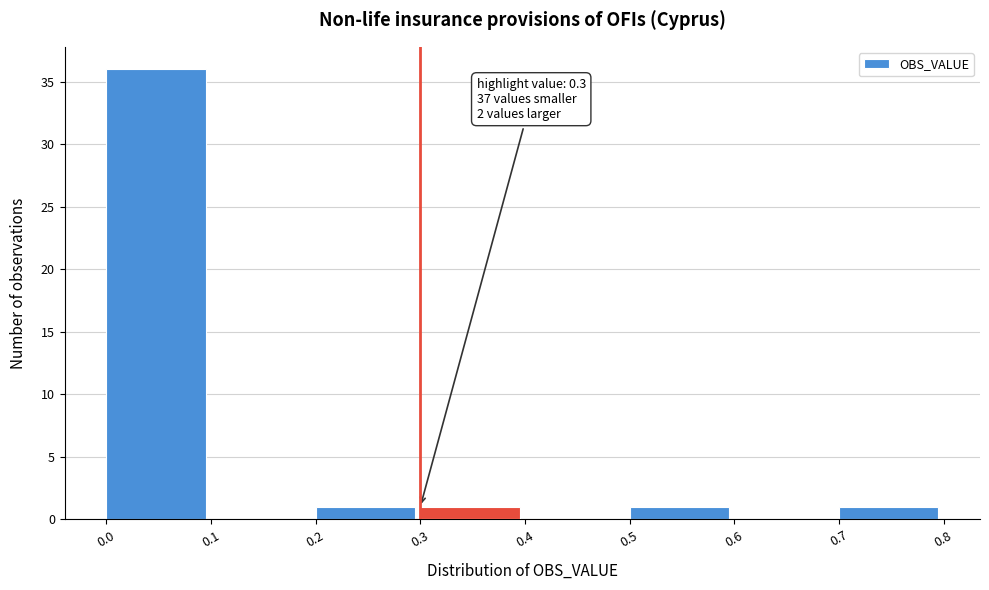

Over which range of the x-axis is the bar tallest?

0.0 to 0.1